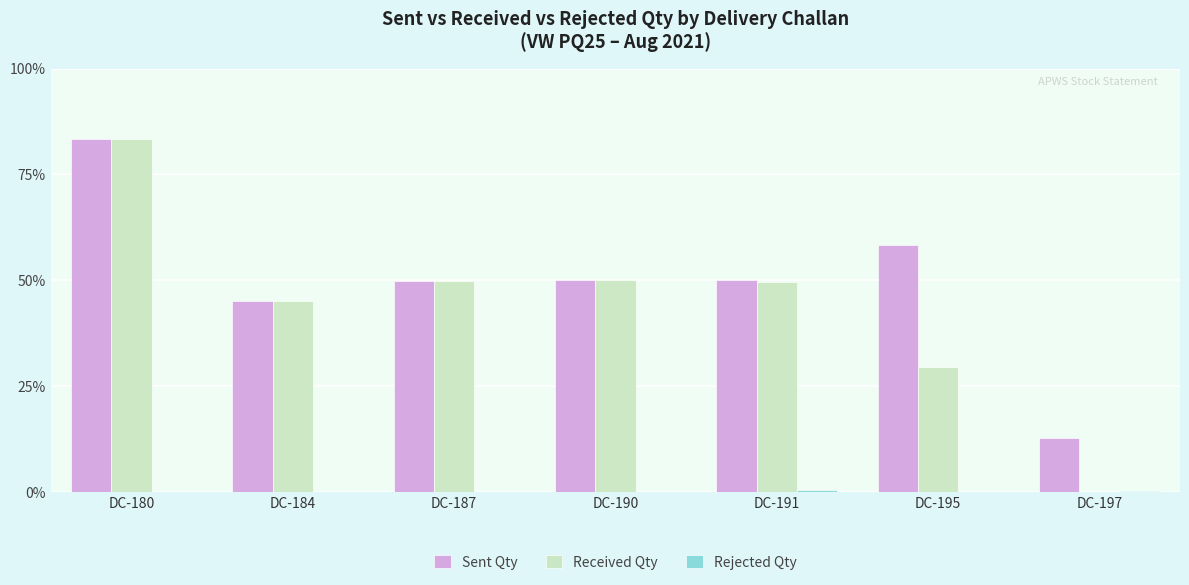

At DC-190, list the series in order from smallest to largest.

Rejected Qty, Sent Qty, Received Qty